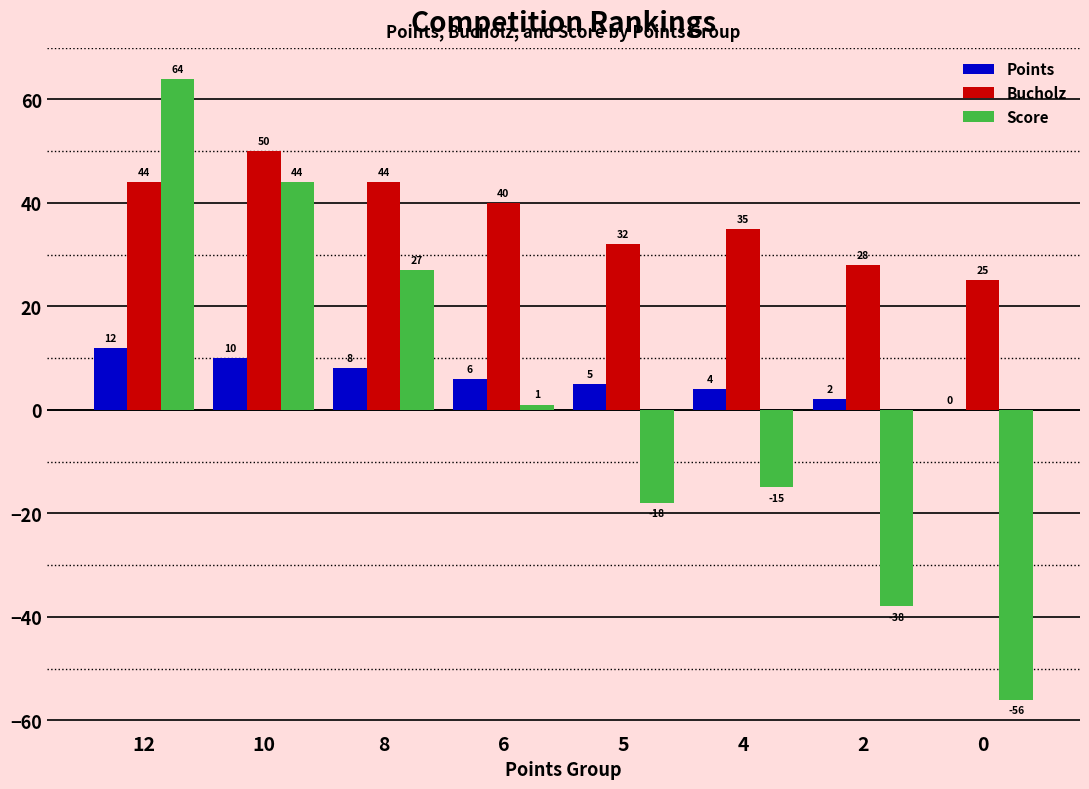

At which label does Points first exceed 6?

12